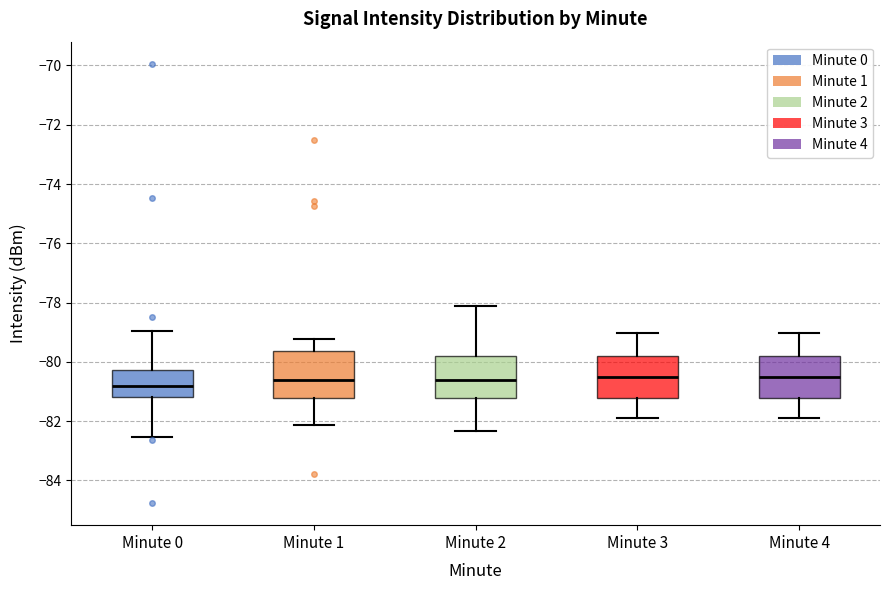

Reading left to right, read every box against the y-axis: the position of its median line, the range the box covers, and the ends of its whiskers. The values are not printed on the chart, so give them approximately, as read against the axis.

Minute 0: median -80.8, box -81.2 to -80.2, whiskers -82.6 to -79.0
Minute 1: median -80.6, box -81.2 to -79.6, whiskers -82.2 to -79.2
Minute 2: median -80.6, box -81.2 to -79.8, whiskers -82.4 to -78.2
Minute 3: median -80.6, box -81.2 to -79.8, whiskers -82.0 to -79.0
Minute 4: median -80.6, box -81.2 to -79.8, whiskers -82.0 to -79.0